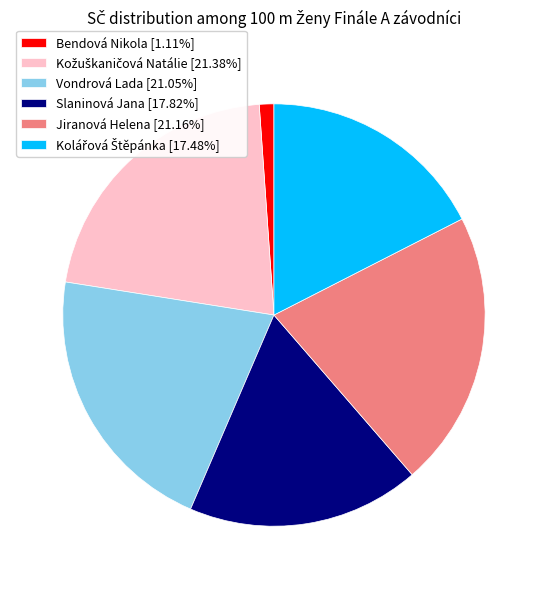

Which has a higher value, Slaninová Jana or Bendová Nikola?

Slaninová Jana